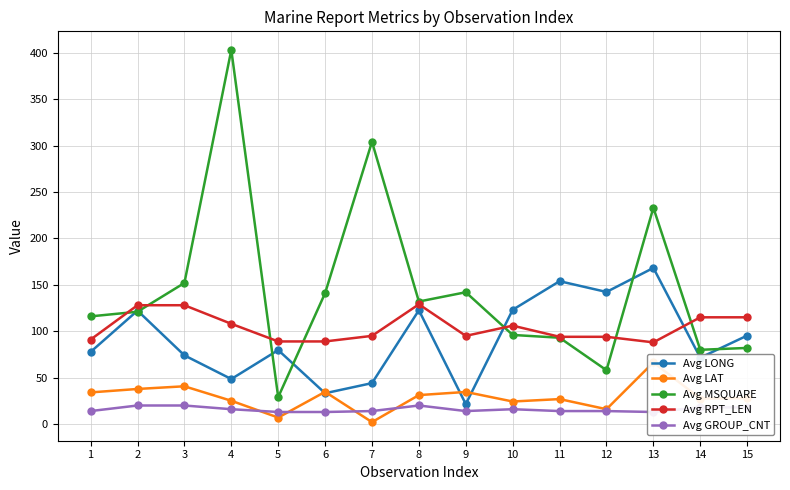

At 13, list the series in order from smallest to largest.

Avg GROUP_CNT, Avg LAT, Avg RPT_LEN, Avg LONG, Avg MSQUARE